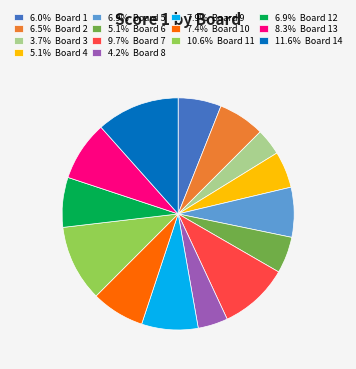

Approximately how many times larger is the value at 6.0% Board 1 compared to 9.7% Board 7?

0.6